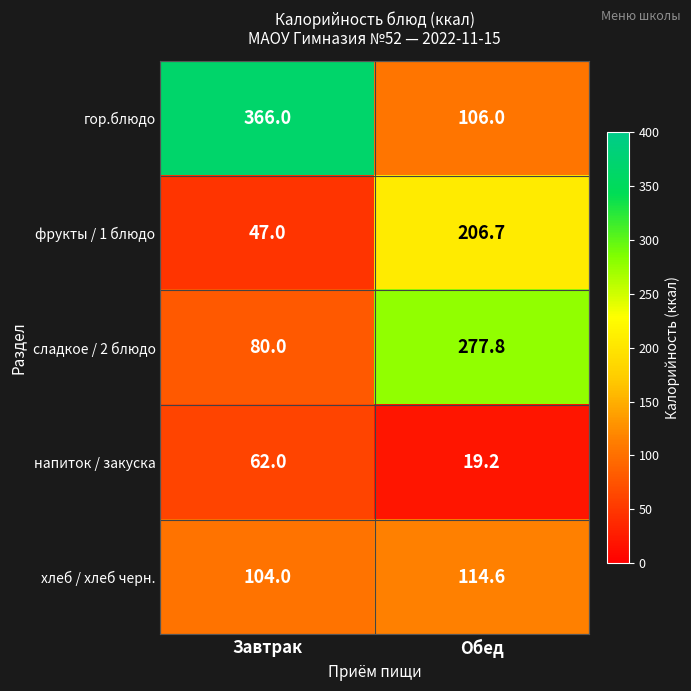

Which series has the largest range (max minus min)?

гор.блюдо